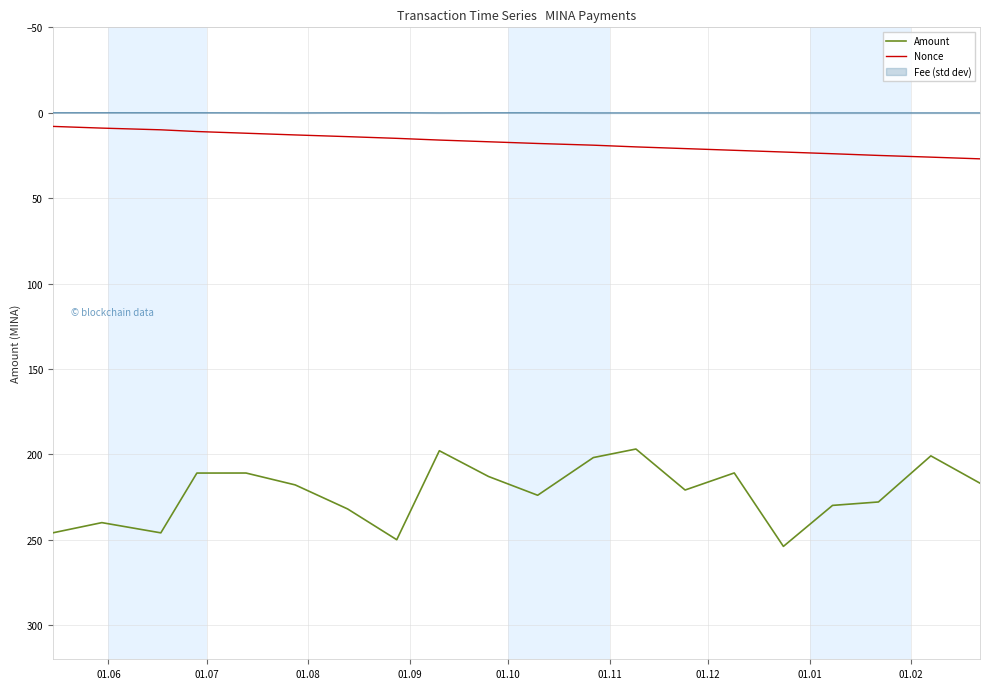

True or false: Nonce and Amount cross at least once.

False